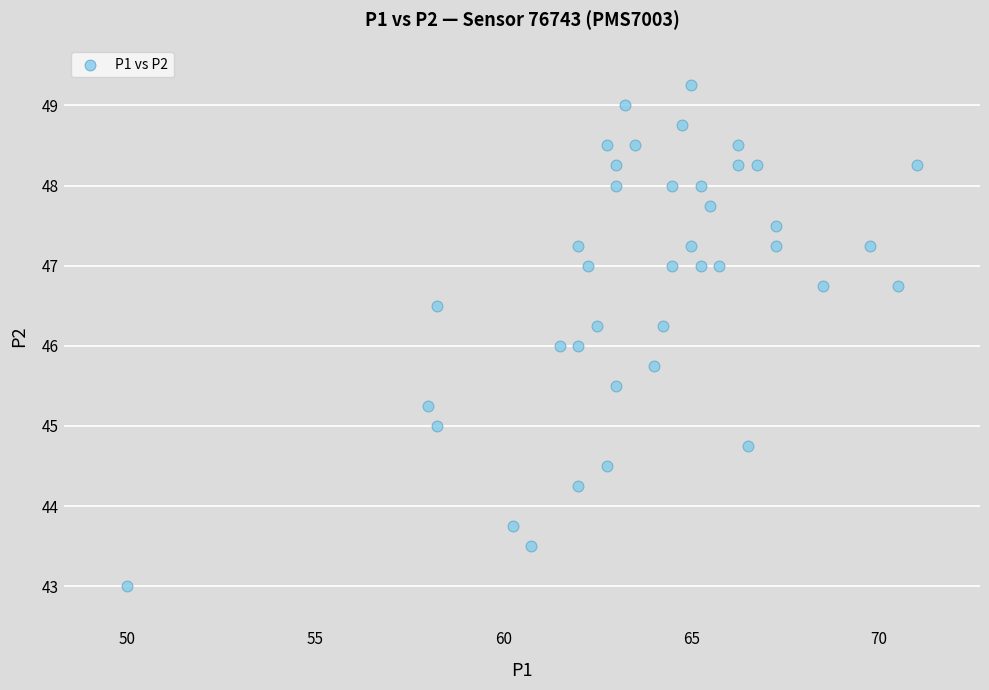

What is the range of X values (max minus min)?

21.0